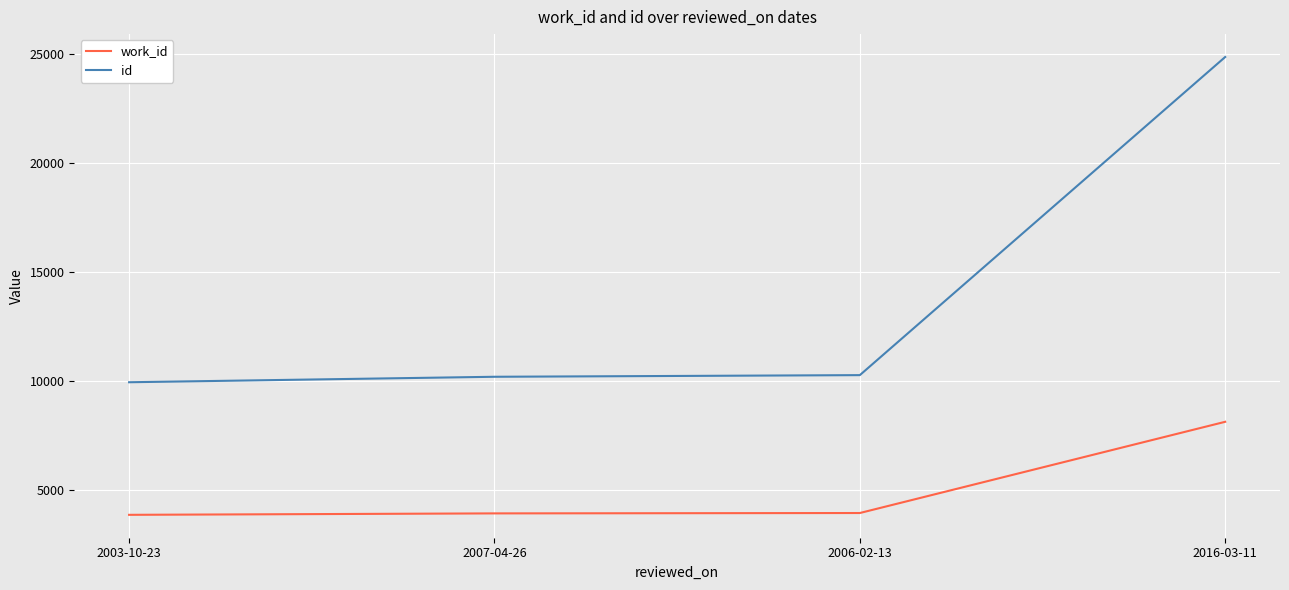

Rank the series by their maximum value, from highest to lowest.

id, work_id